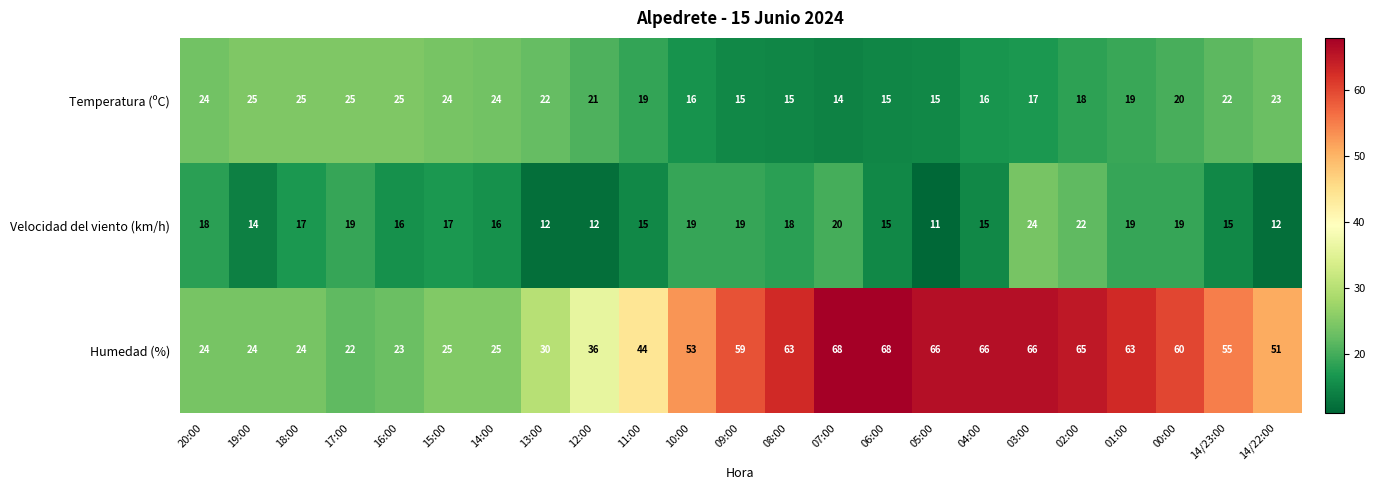

What is the sum of all Velocidad del viento (km/h) values?

384